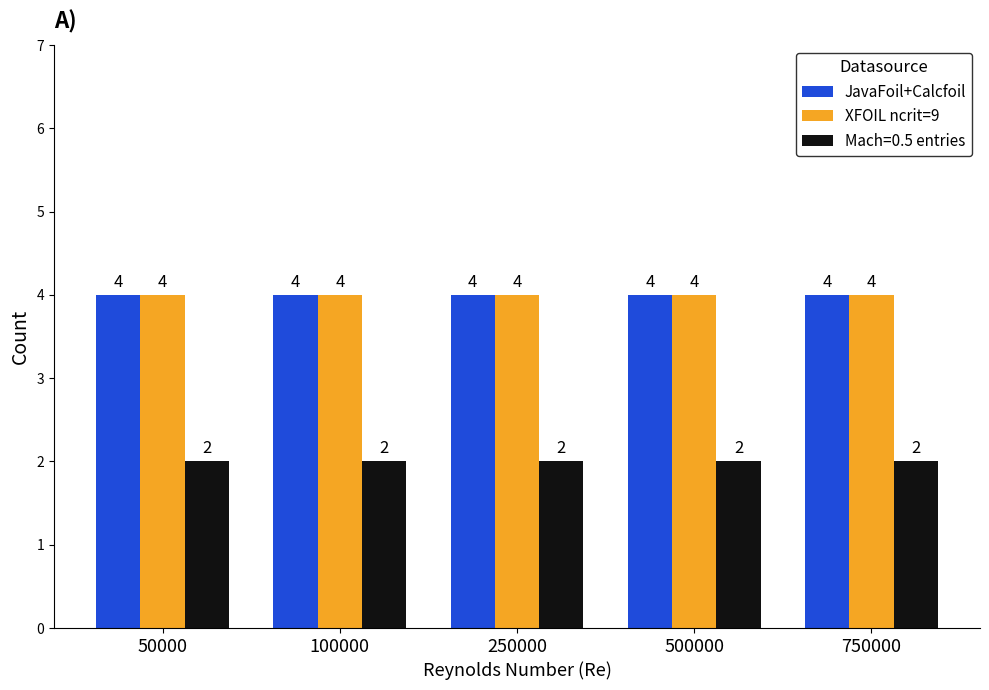

What is the smallest value displayed?

2